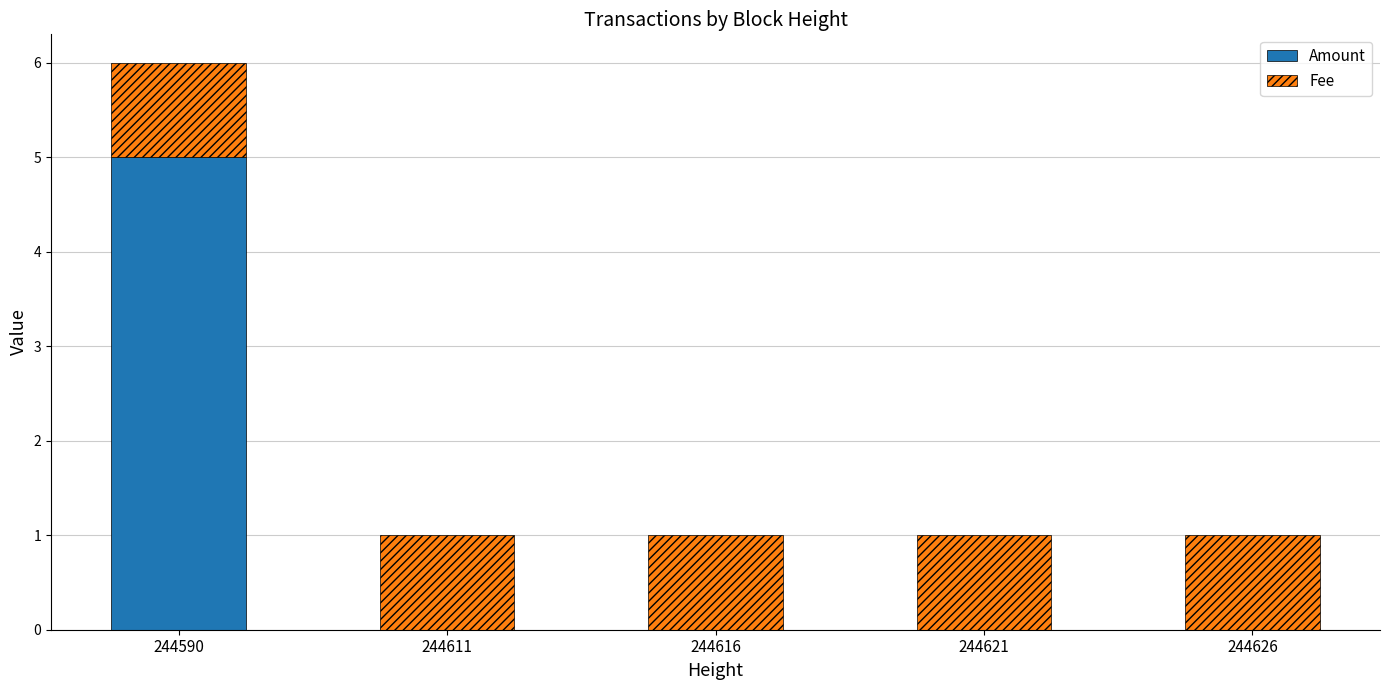

What is the highest value of the Amount series?

5